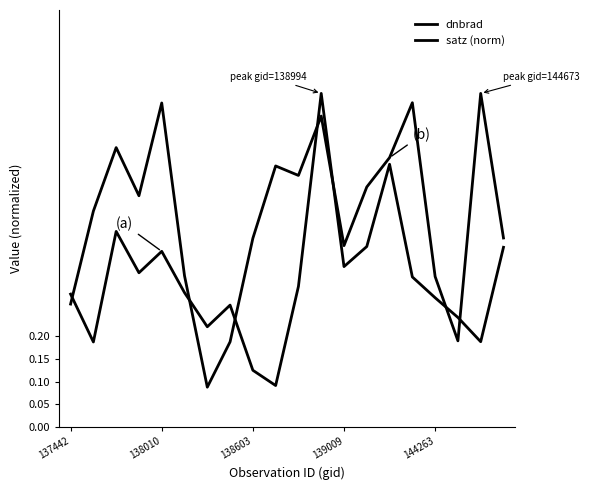

Does the chart display data point markers on the line(s)?

No